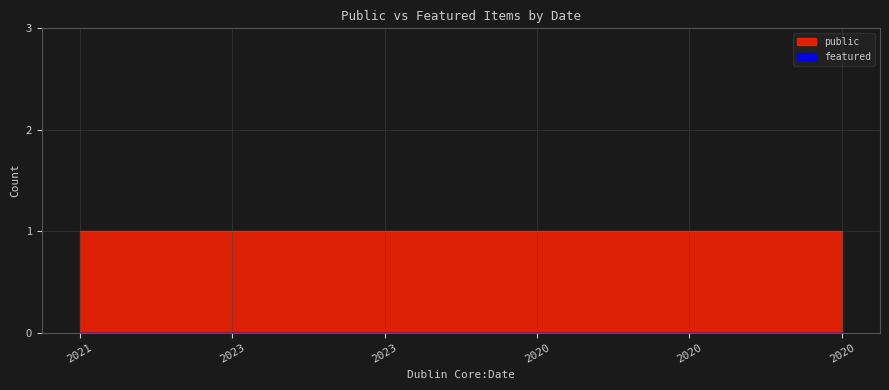

Reading left to right, transcribe all the data shown in this chart.

public: 2021=1	2023=1	2023=1	2020=1	2020=1	2020=1
featured: 2021=0	2023=0	2023=0	2020=0	2020=0	2020=0